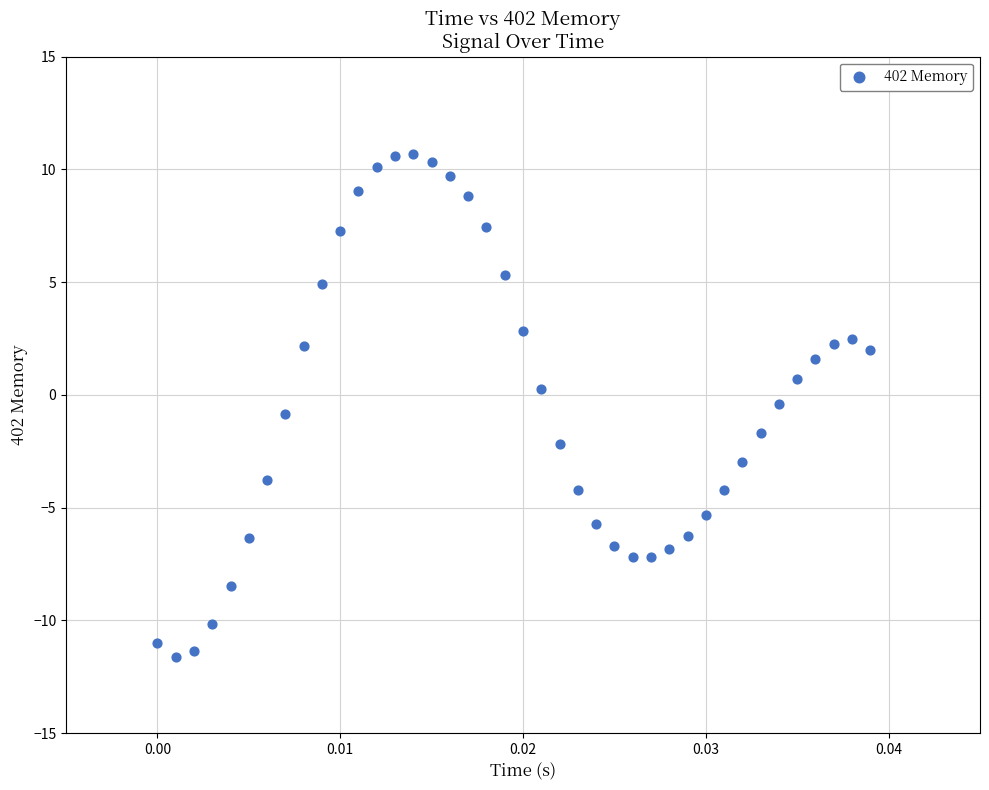

What is the range of Y values (max minus min)?

22.3